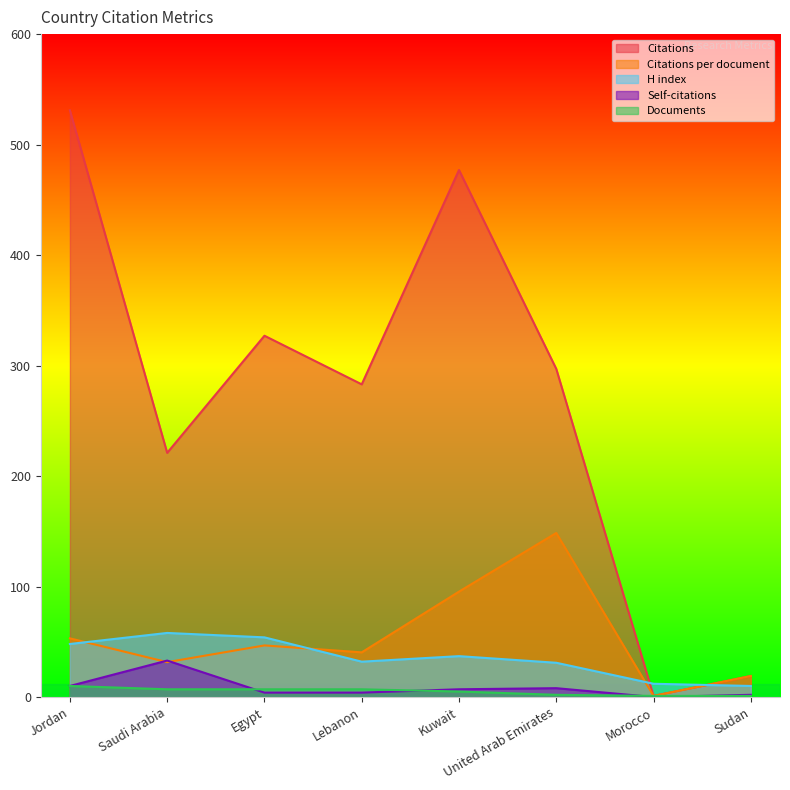

At which label is Documents closest to 5?

Kuwait